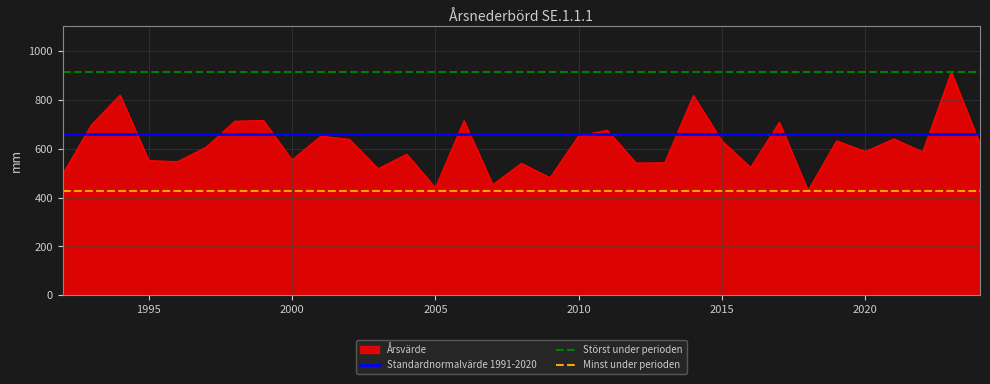

Which series has the largest total across all categories?

Störst under perioden